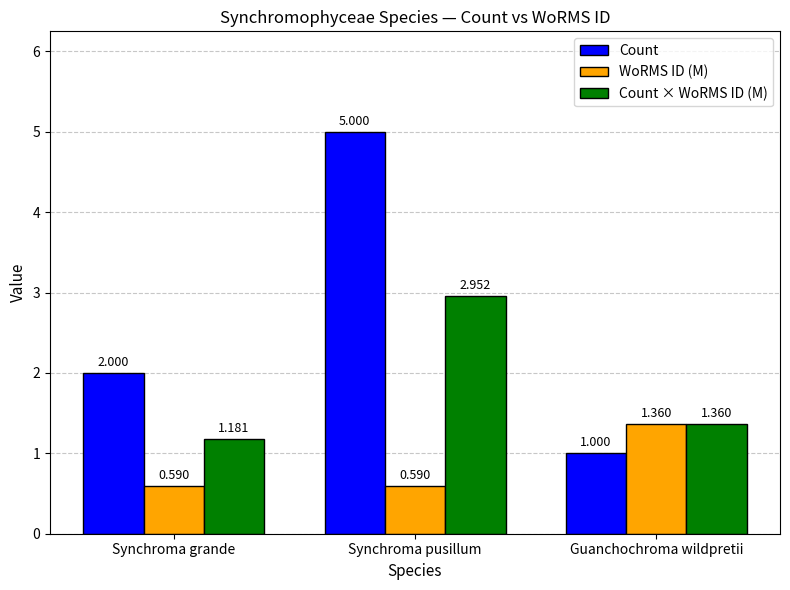

At which category is the sum across all series the highest?

Synchroma pusillum